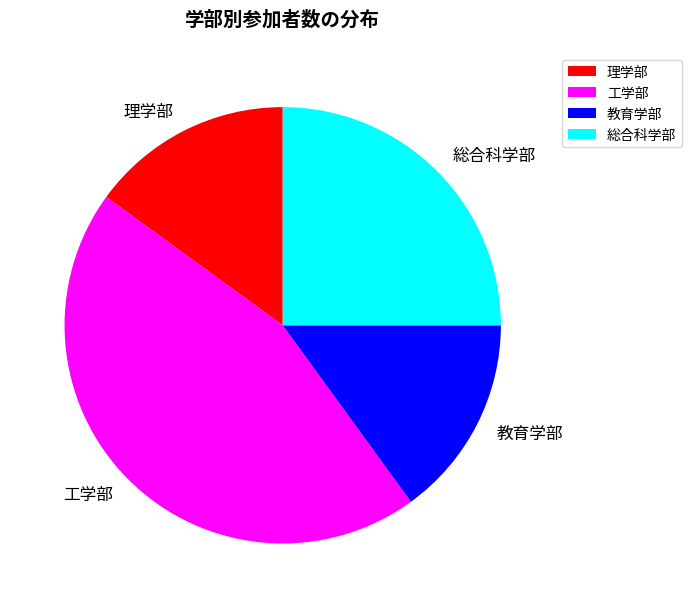

Is the sum of 理学部 and 工学部 greater than half?

Yes